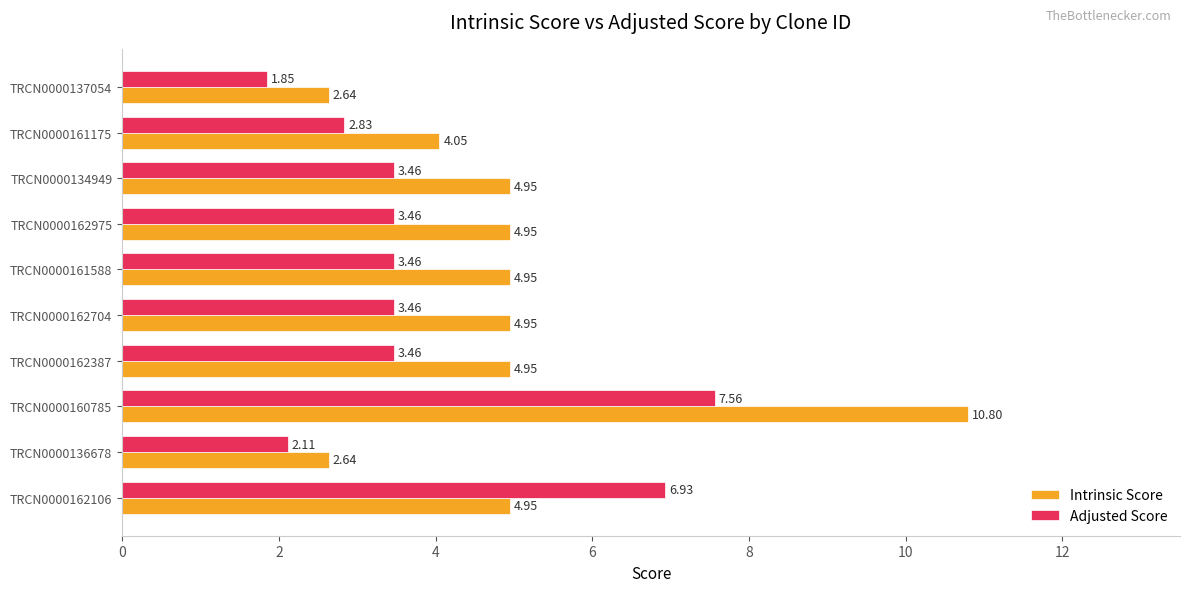

Which series has the widest spread of values?

Intrinsic Score